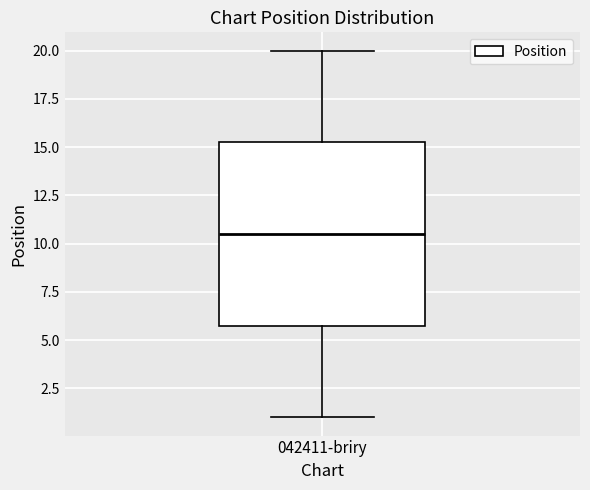

Where does the lower whisker of the box for 042411-briry end on the y-axis? The values are not printed on the chart, so give them approximately, as read against the axis.

1.0